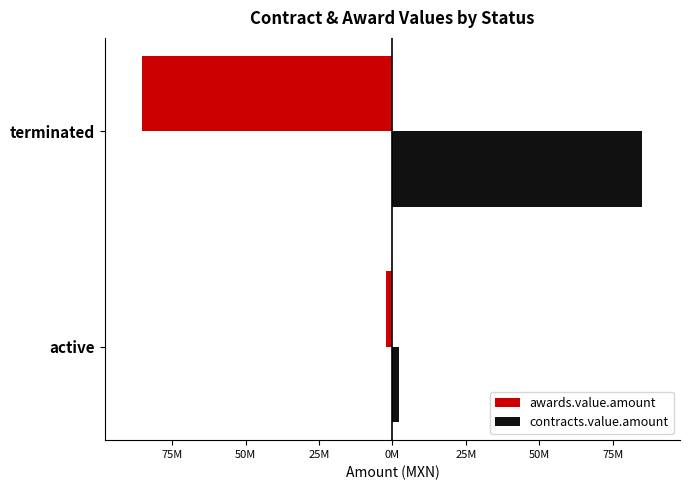

What are all the series names shown in the legend?

awards.value.amount, contracts.value.amount